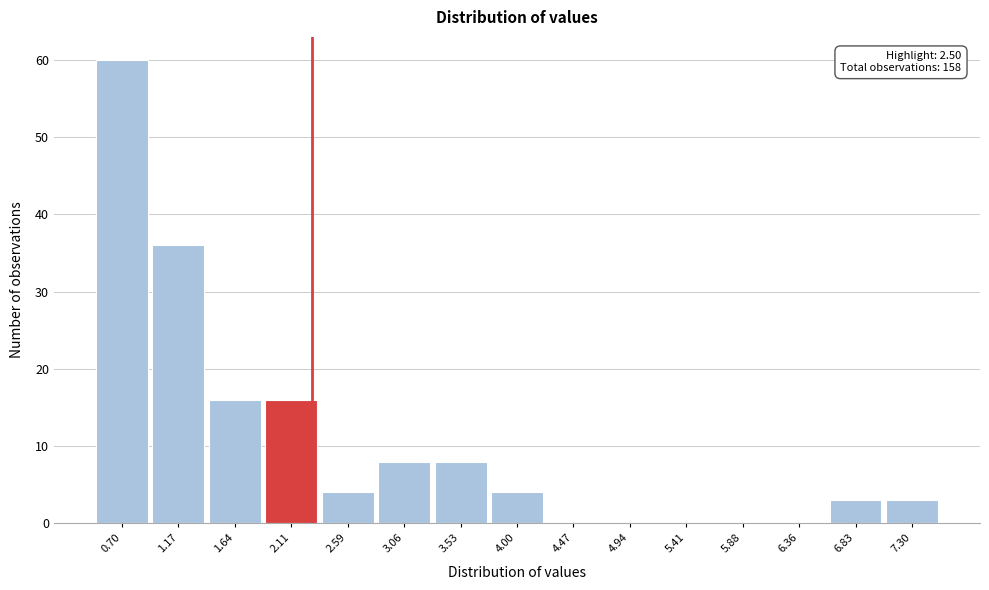

Reading left to right, what are all the values shown in this chart?

0.70=60	1.17=36	1.64=16	2.11=16	2.59=4	3.06=8	3.53=8	4.00=4	4.47=0	4.94=0	5.41=0	5.88=0	6.36=0	6.83=3	7.30=3